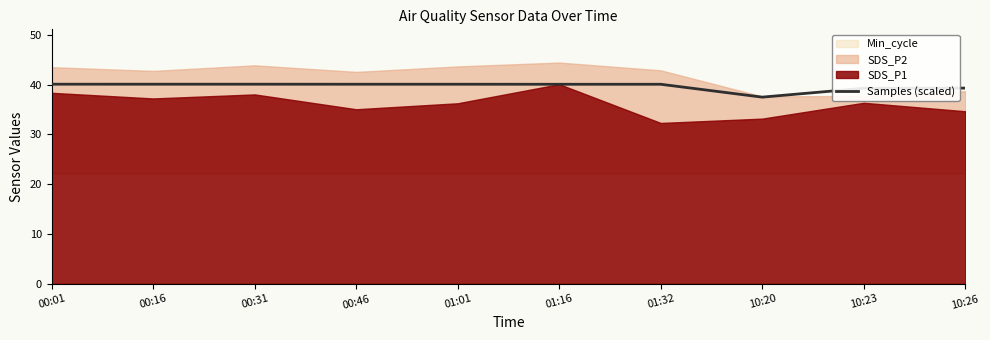

What is the change in value from 00:31 to 10:26?

-0.8